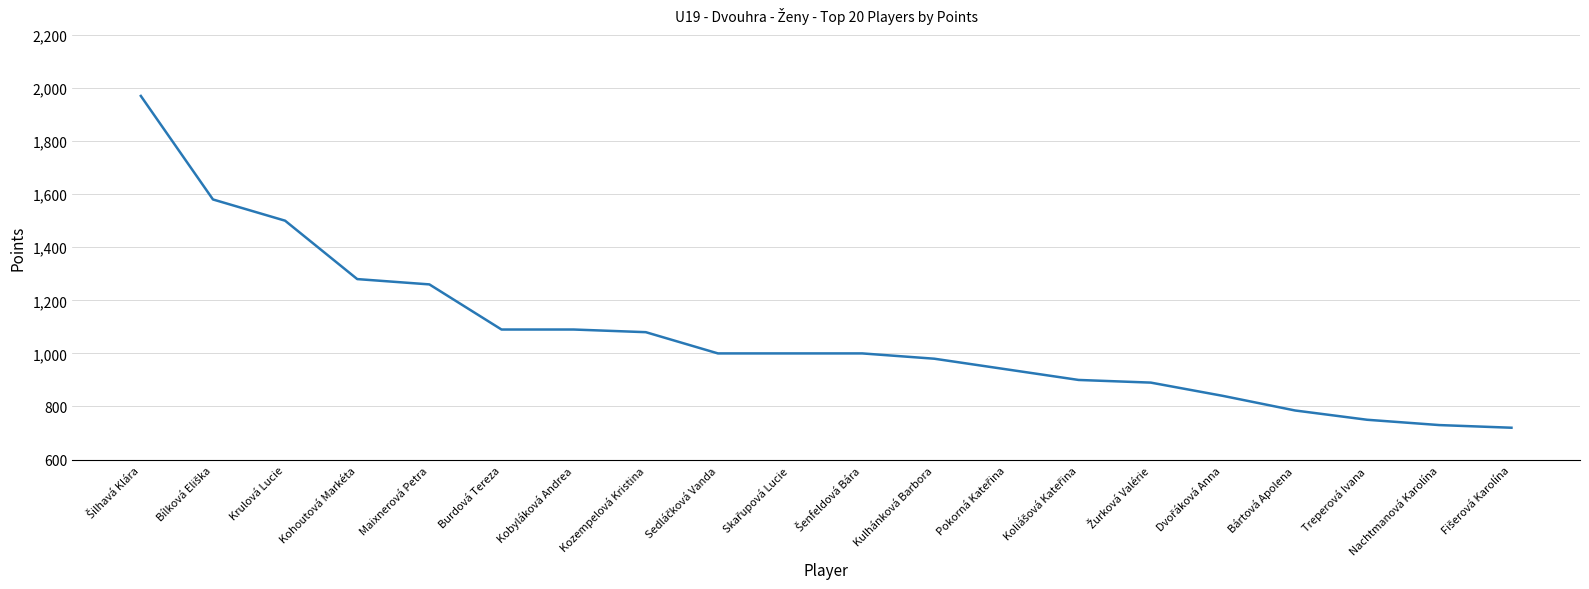

What is the maximum value shown in the chart?

1970